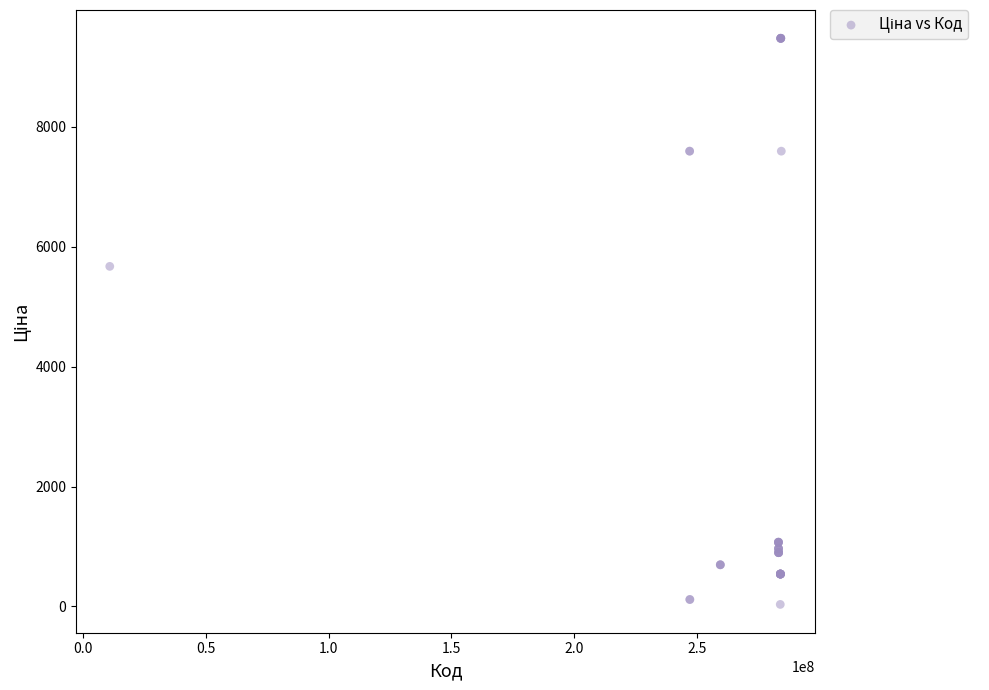

What Y value in the scatter plot is closest to 4756?

5673.8